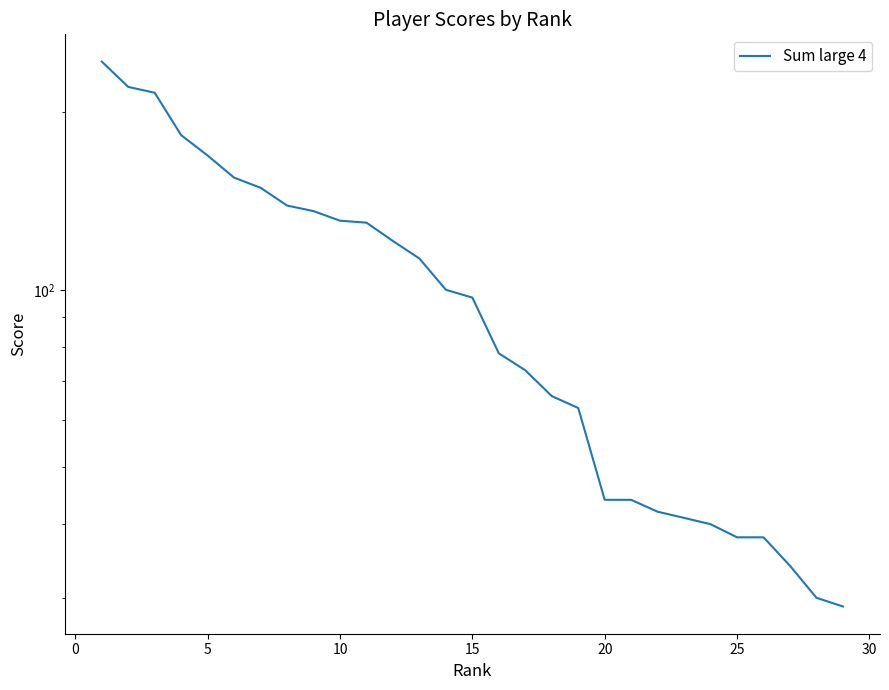

What is the maximum value shown in the chart?

244